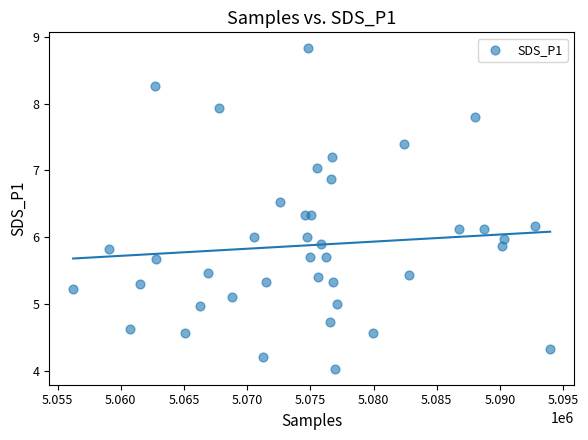

What is the range of Y values (max minus min)?

4.8